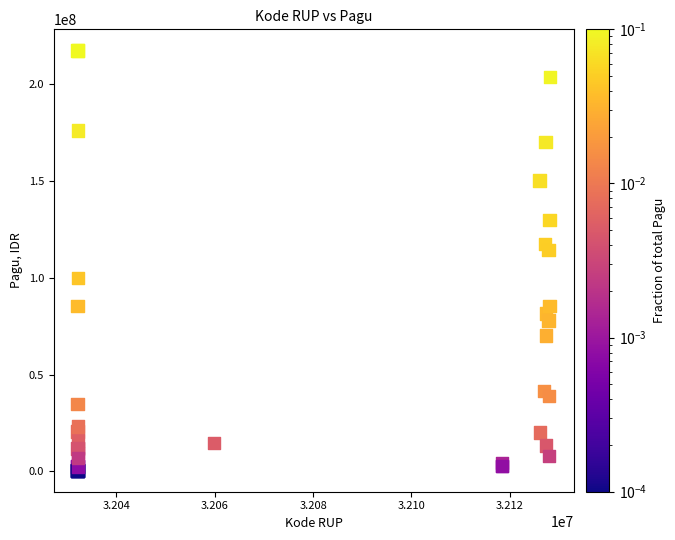

What Y value in the scatter plot is closest to 108830000?

114296000